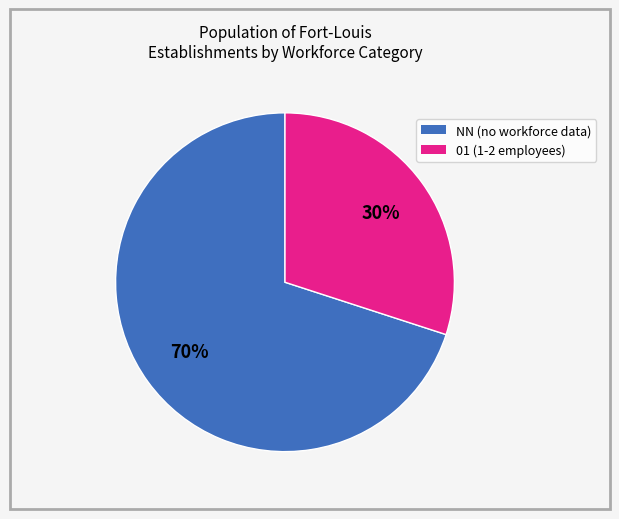

To the nearest percent, what is the average slice percentage?

50%